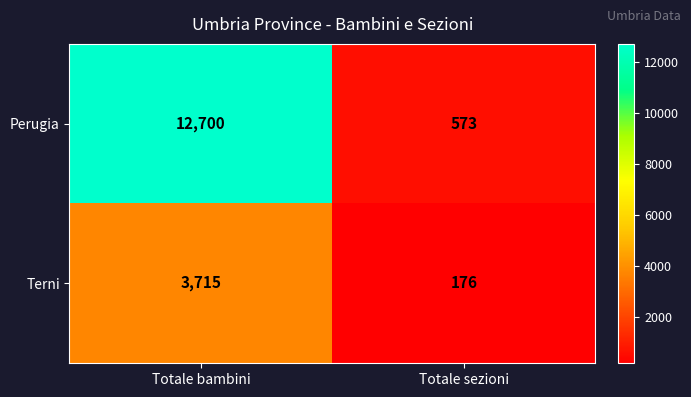

At how many categories does at least one series exceed 2630?

1